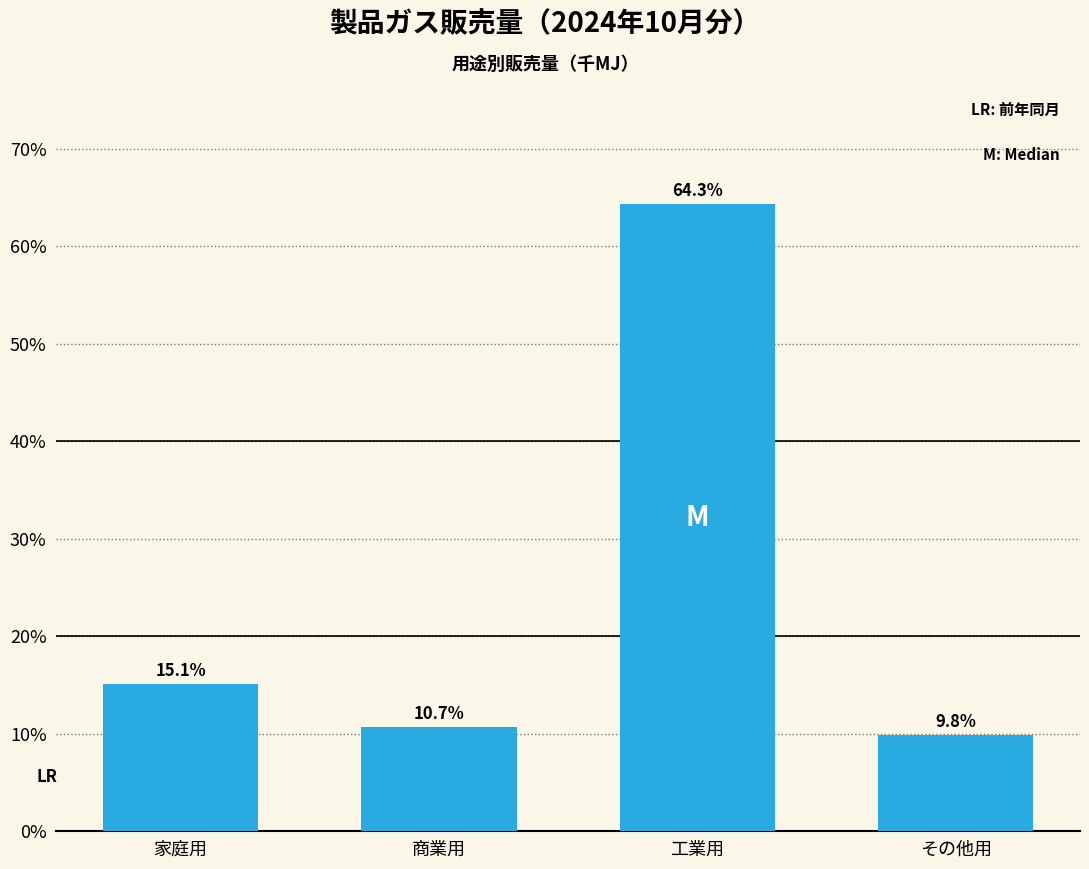

What value does the data have at 家庭用?

15.1